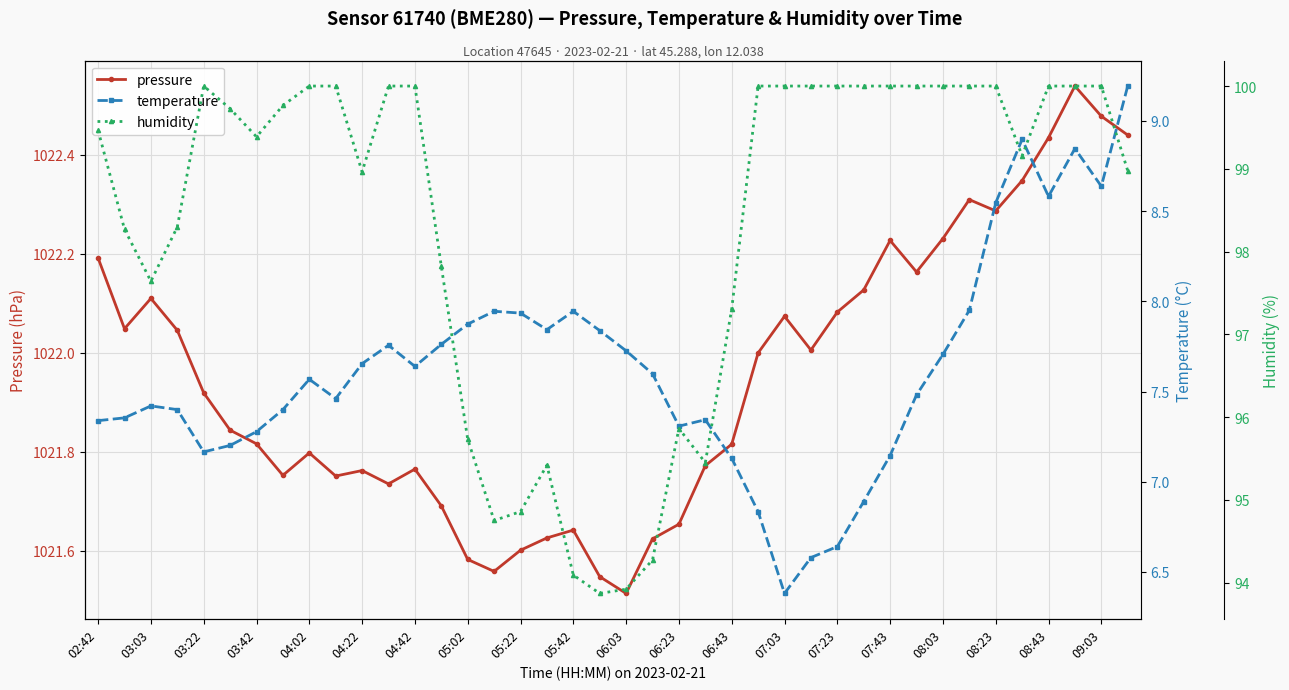

True or false: pressure has more than 1 points higher than both neighbors.

True